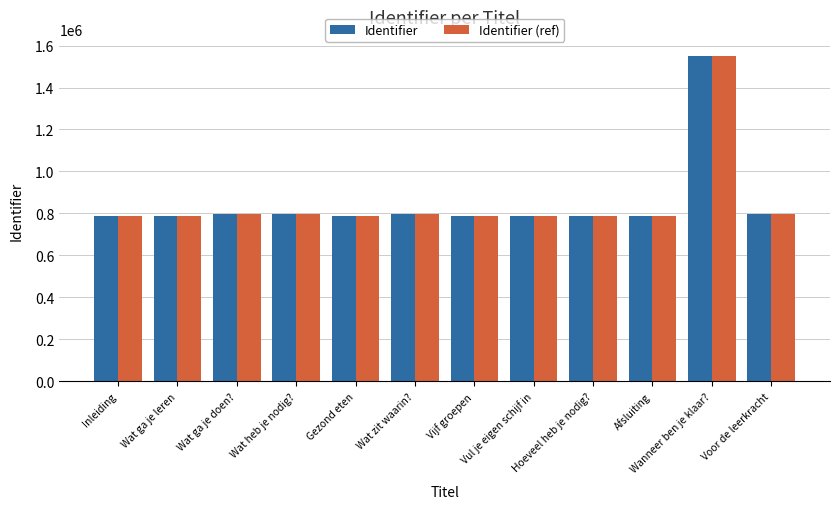

What is the sum of all Identifier (ref) values?

10267399